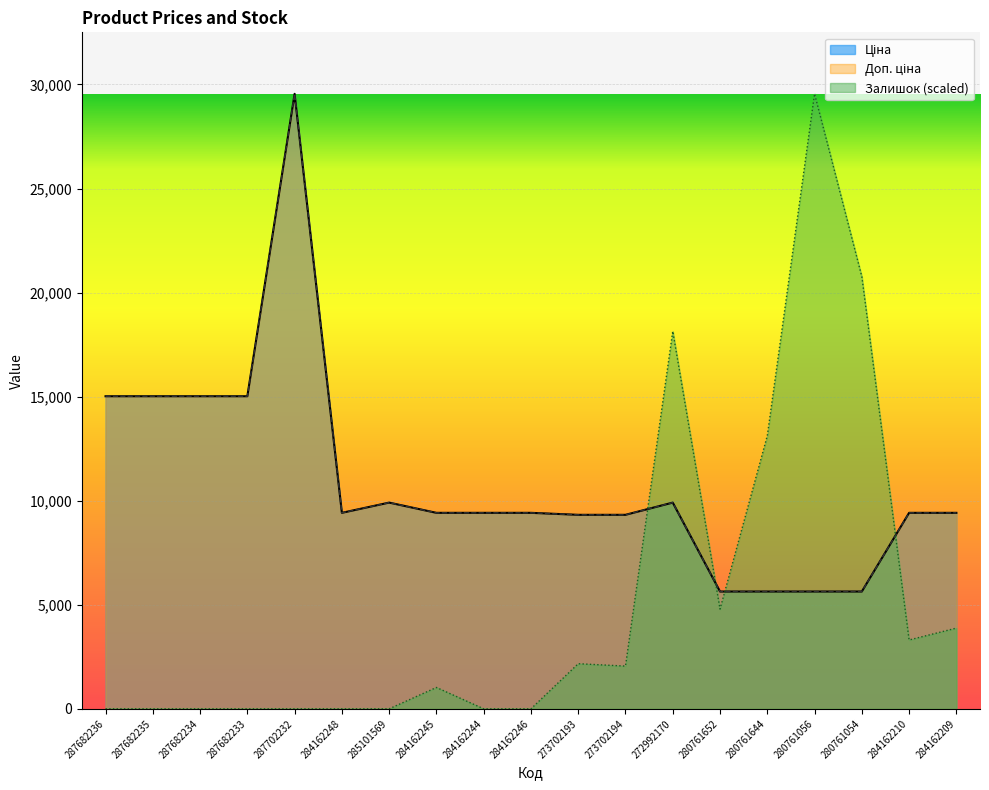

In Ціна, how many points are higher than both neighbors (excluding endpoints)?

3